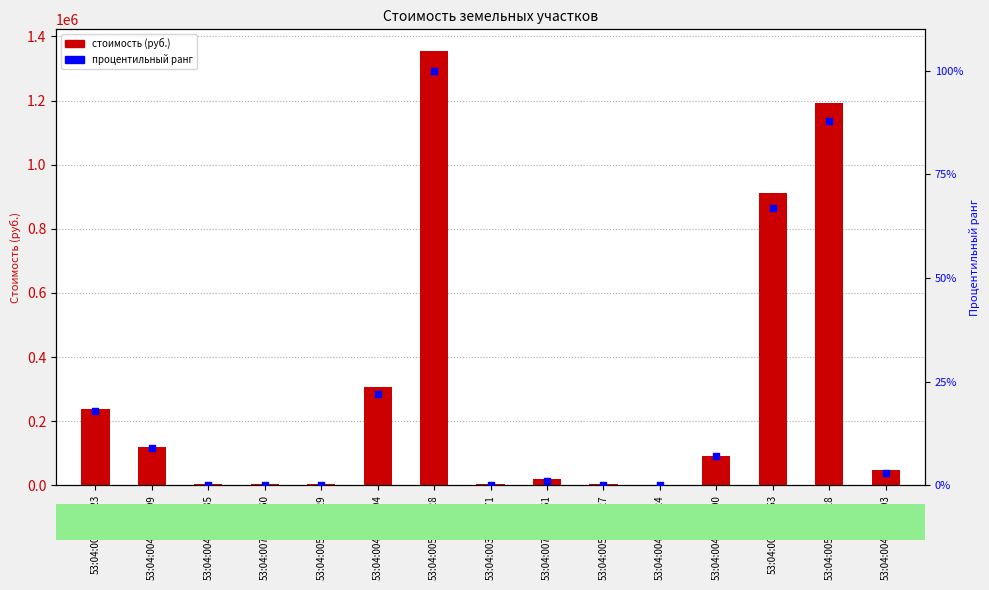

Is the value of процентильный ранг at 53:04:0030802:271 greater than the value of стоимость (руб.) at 53:04:0040202:53?

No